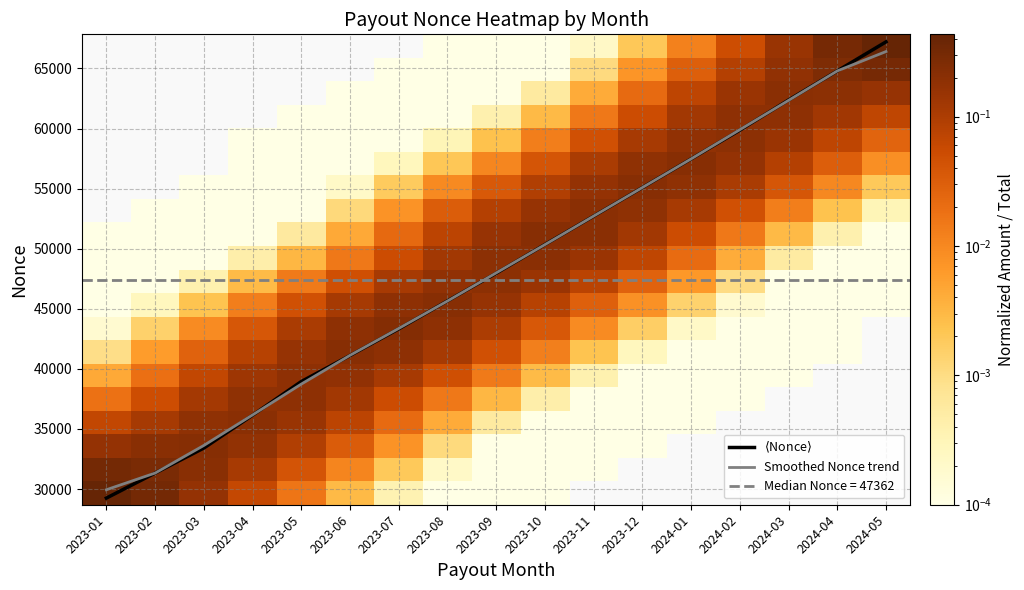

How many categories are shown in the chart?

17